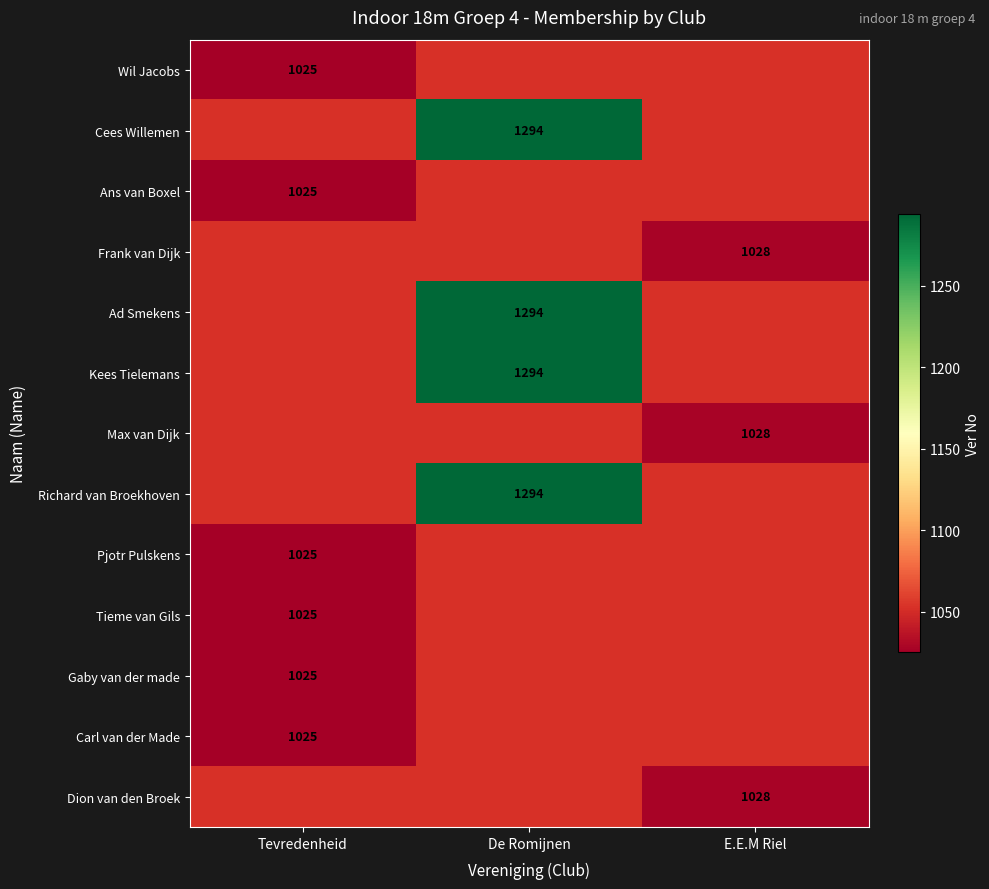

True or false: Max van Dijk has a value of 1629 at E.E.M Riel.

False